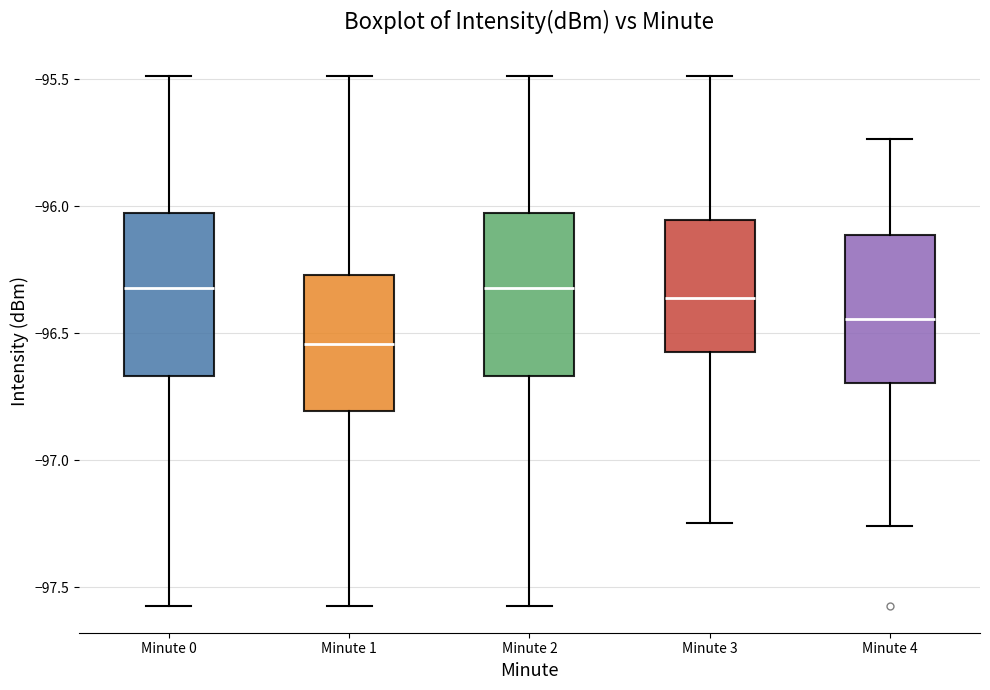

Reading left to right, read every box against the y-axis: the position of its median line, the range the box covers, and the ends of its whiskers. The values are not printed on the chart, so give them approximately, as read against the axis.

Minute 0: median -96.30, box -96.65 to -96.05, whiskers -97.60 to -95.50
Minute 1: median -96.55, box -96.80 to -96.25, whiskers -97.60 to -95.50
Minute 2: median -96.30, box -96.65 to -96.05, whiskers -97.60 to -95.50
Minute 3: median -96.35, box -96.55 to -96.05, whiskers -97.25 to -95.50
Minute 4: median -96.45, box -96.70 to -96.10, whiskers -97.25 to -95.75